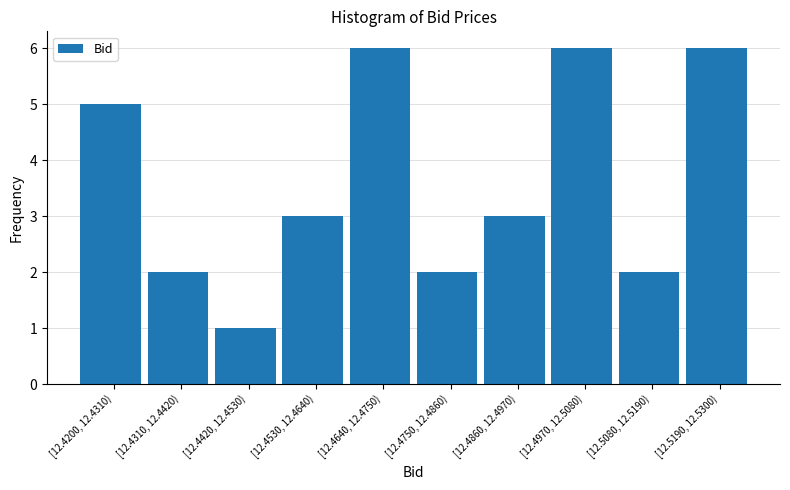

Reading left to right, list all the values displayed in this chart.

[12.4200, 12.4310)=5	[12.4310, 12.4420)=2	[12.4420, 12.4530)=1	[12.4530, 12.4640)=3	[12.4640, 12.4750)=6	[12.4750, 12.4860)=2	[12.4860, 12.4970)=3	[12.4970, 12.5080)=6	[12.5080, 12.5190)=2	[12.5190, 12.5300)=6